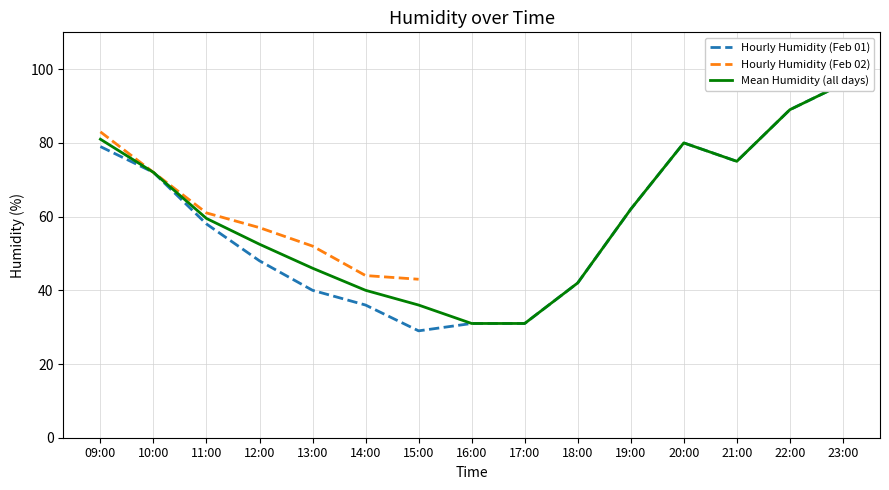

What position from the left is 17:00?

9